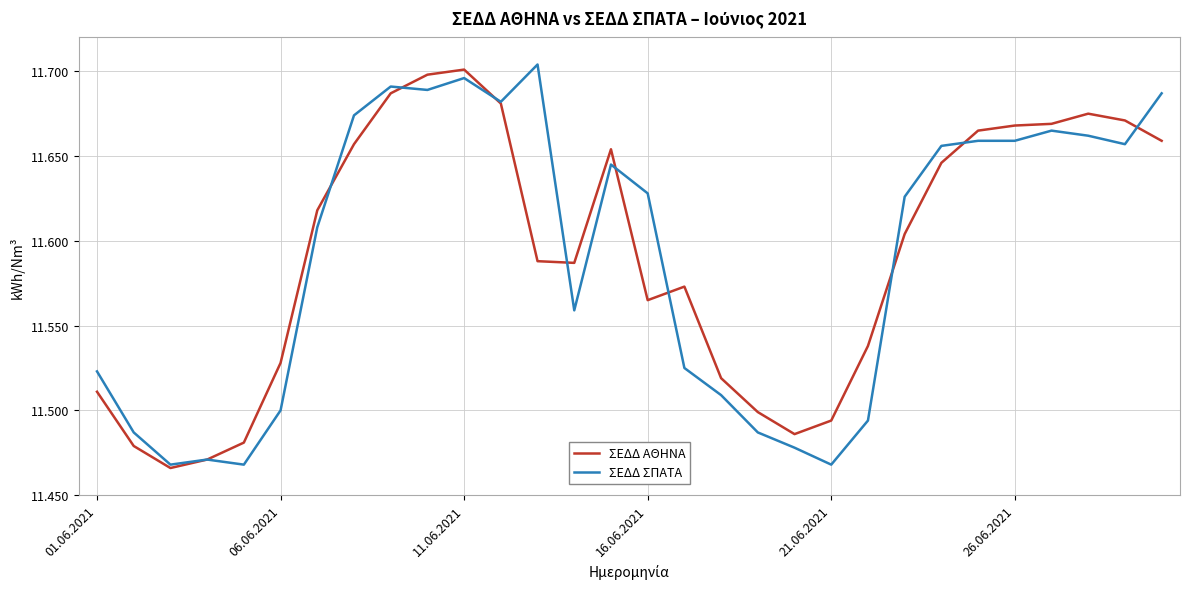

Is this an area chart (filled region under the line)?

No